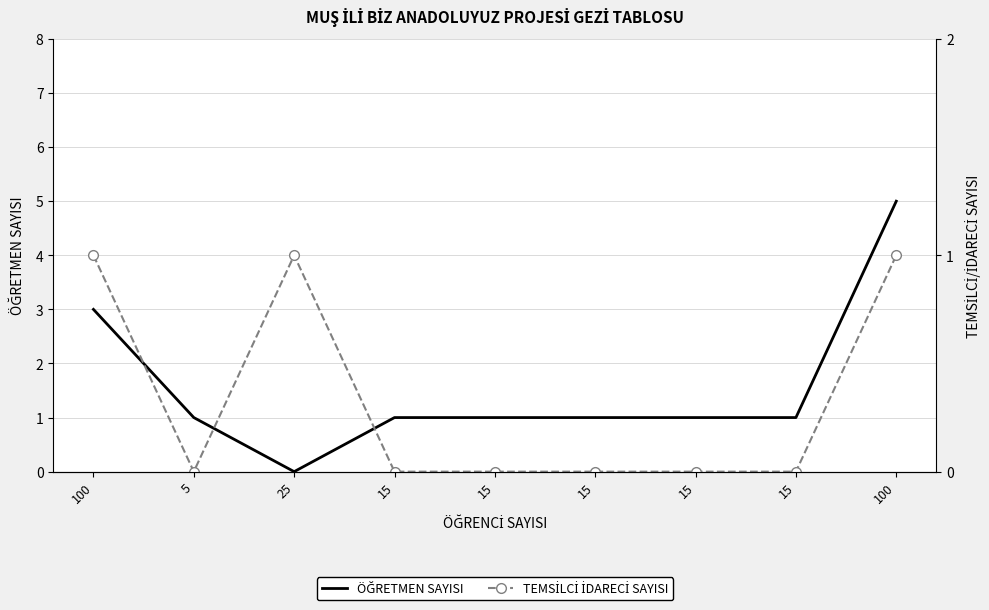

What is the label of the 5th point from the right?

15